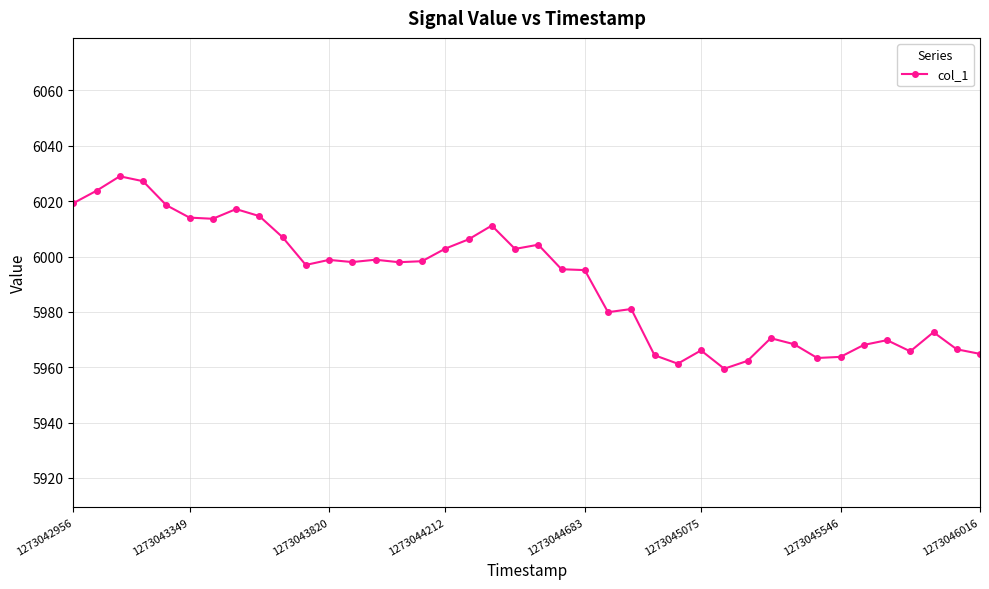

How many distinct data groups are displayed?

1